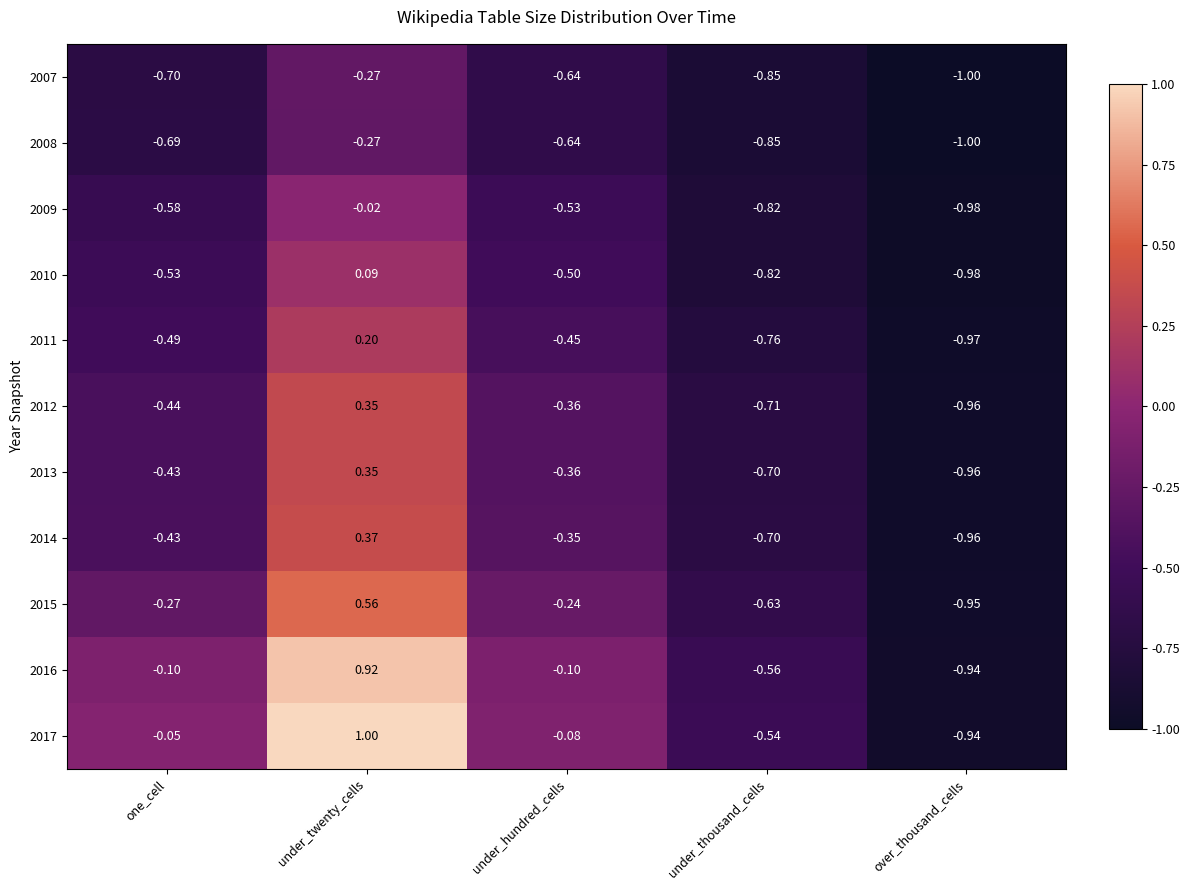

Which label corresponds to the smallest value in the chart?

over_thousand_cells